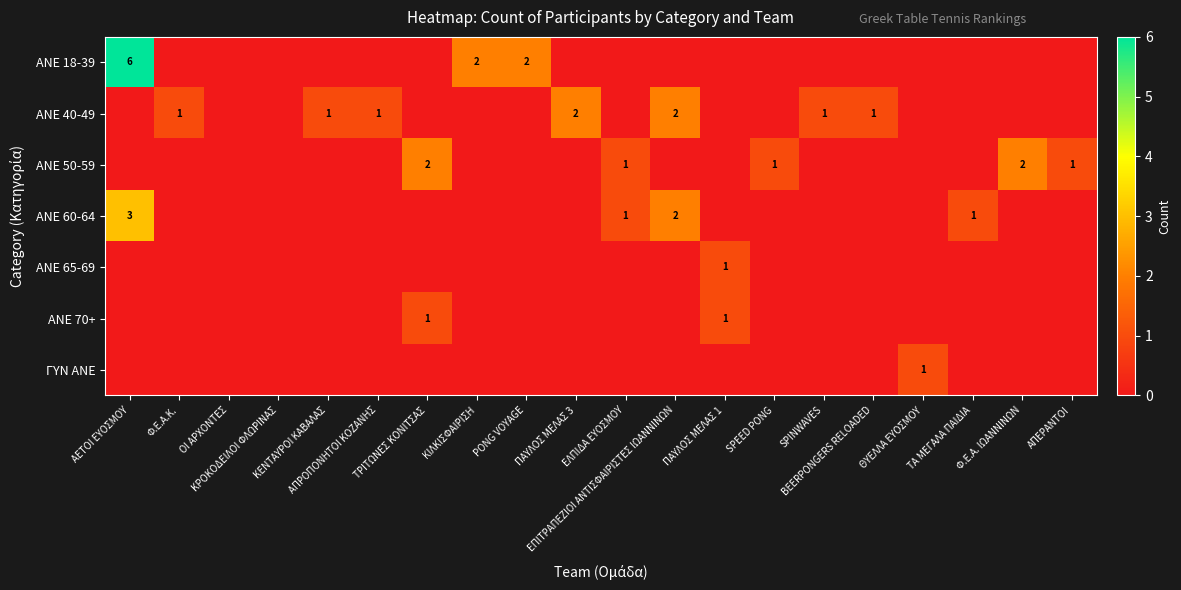

What is the difference between the highest and lowest values at Φ.Ε.Α.Κ.?

1